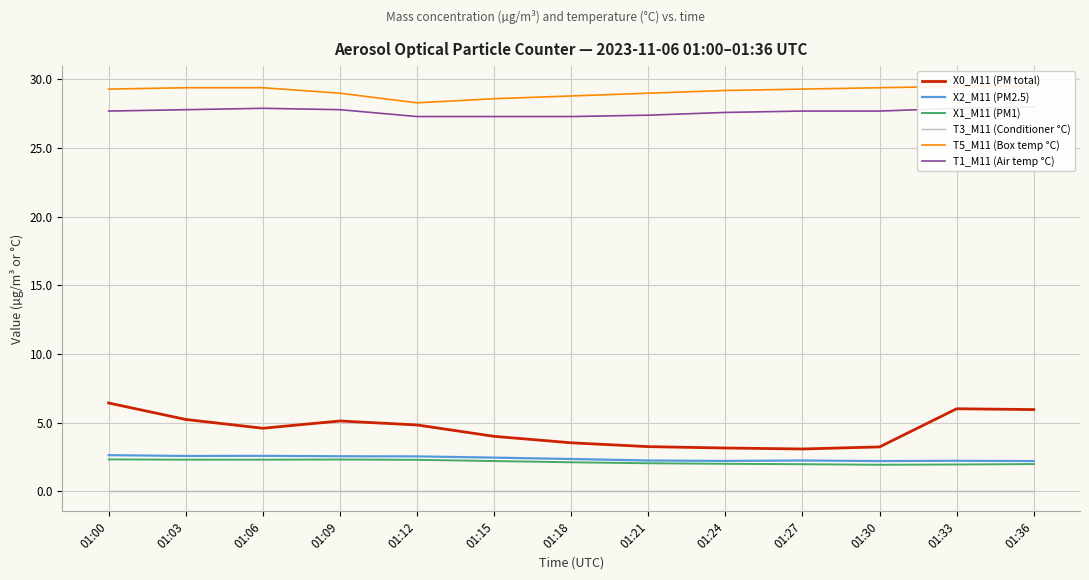

Reading left to right, what are all the values shown in this chart?

X0_M11 (PM total): 6.4	5.2	4.6	5.1	4.8	4.0	3.5	3.2	3.1	3.1	3.2	6.0	6.0
X2_M11 (PM2.5): 2.6	2.6	2.6	2.5	2.5	2.5	2.4	2.2	2.2	2.2	2.2	2.2	2.2
X1_M11 (PM1): 2.3	2.3	2.3	2.3	2.3	2.2	2.1	2.0	2.0	2.0	1.9	1.9	2.0
T3_M11 (Conditioner °C): 0.0	0.0	0.0	0.0	0.0	0.0	0.0	0.0	0.0	0.0	0.0	0.0	0.0
T5_M11 (Box temp °C): 29.3	29.4	29.4	29.0	28.3	28.6	28.8	29.0	29.2	29.3	29.4	29.5	29.5
T1_M11 (Air temp °C): 27.7	27.8	27.9	27.8	27.3	27.3	27.3	27.4	27.6	27.7	27.7	27.9	28.0